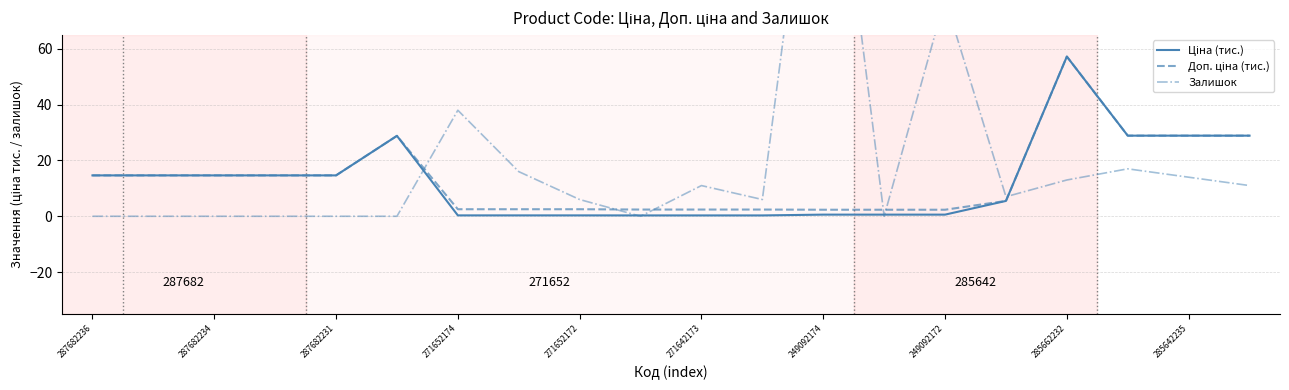

Is the value of Ціна (тис.) at 249092172 greater than the value of Доп. ціна (тис.) at 271652174?

No